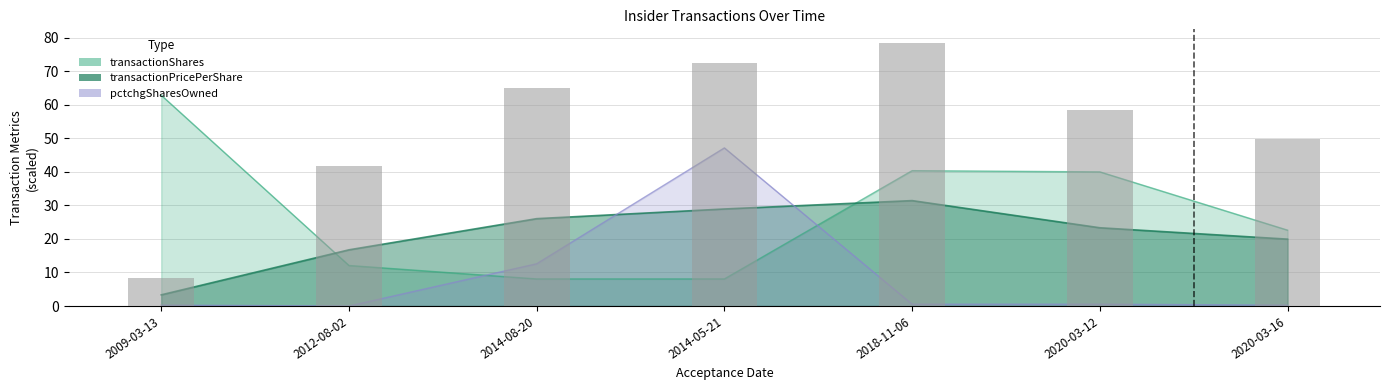

At 2014-08-20, list the series in order from largest to smallest.

transactionPricePerShare, pctchgSharesOwned, transactionShares